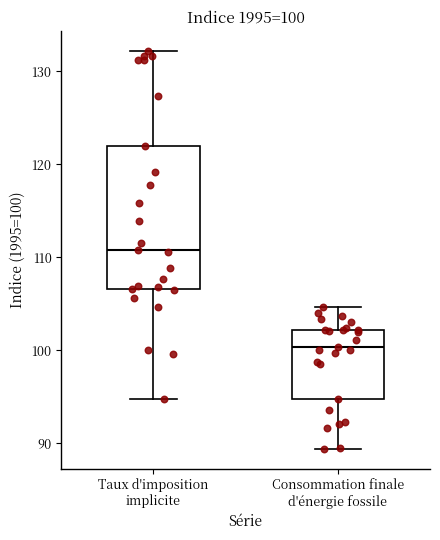

Which box's median line is the highest?

Taux d'imposition implicite